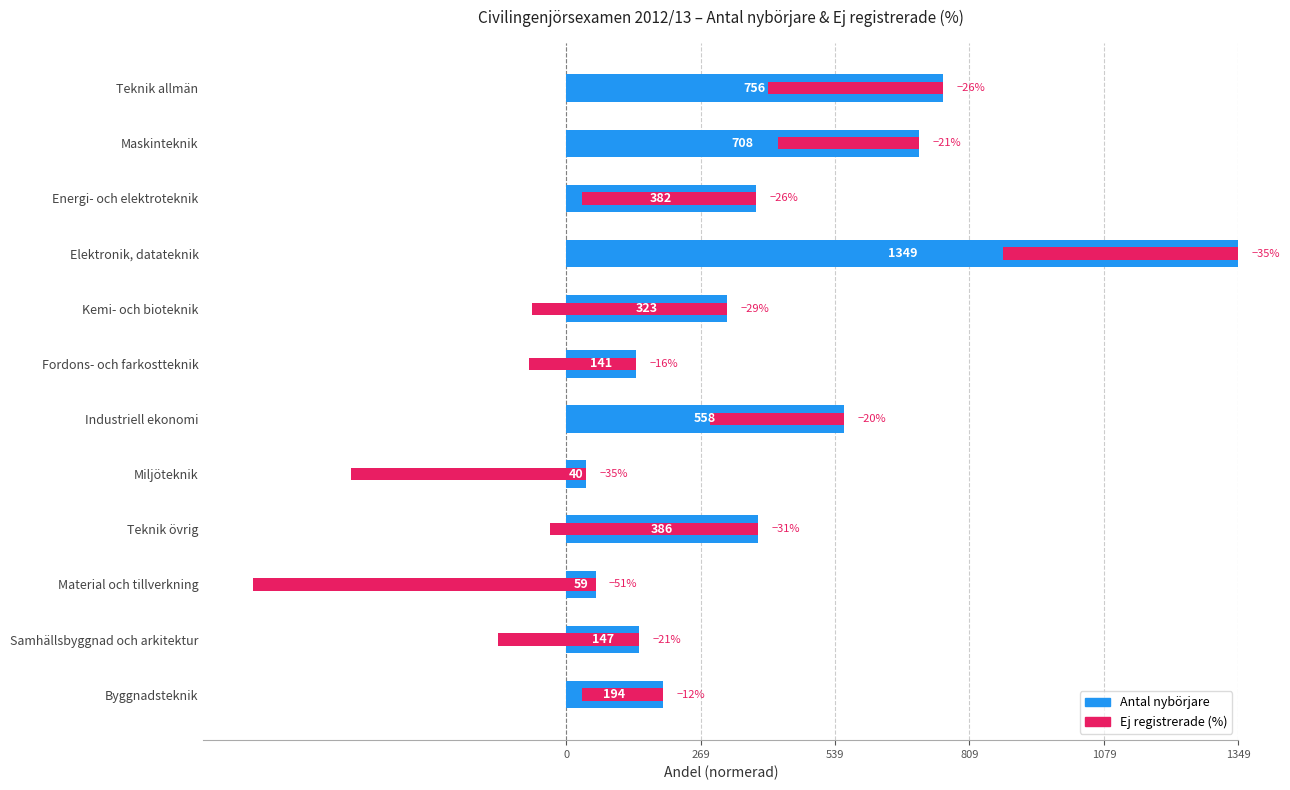

The Ej registrerade (%×0.01) series shows -0.3 at Material och tillverkning. True or false?

False